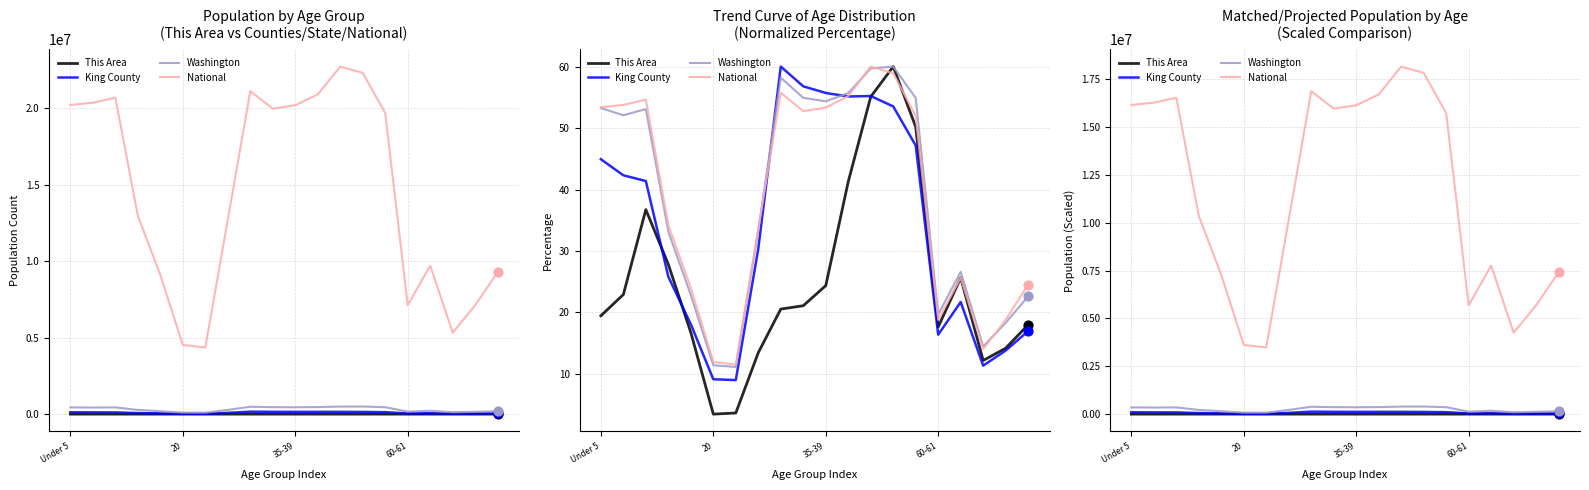

At how many categories does at least one series exceed 6886724?

15